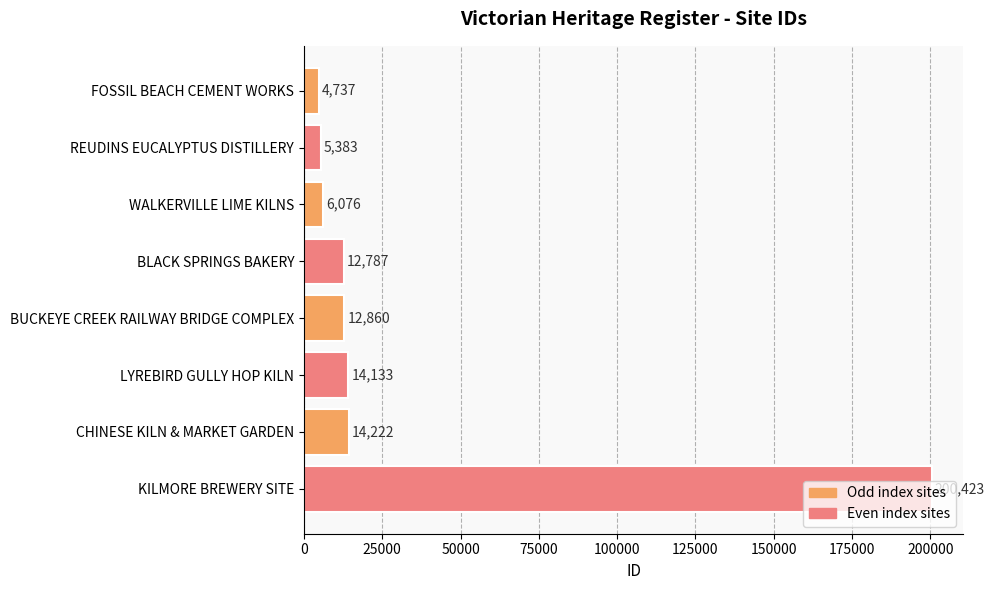

The value at LYREBIRD GULLY HOP KILN is 5450. True or false?

False